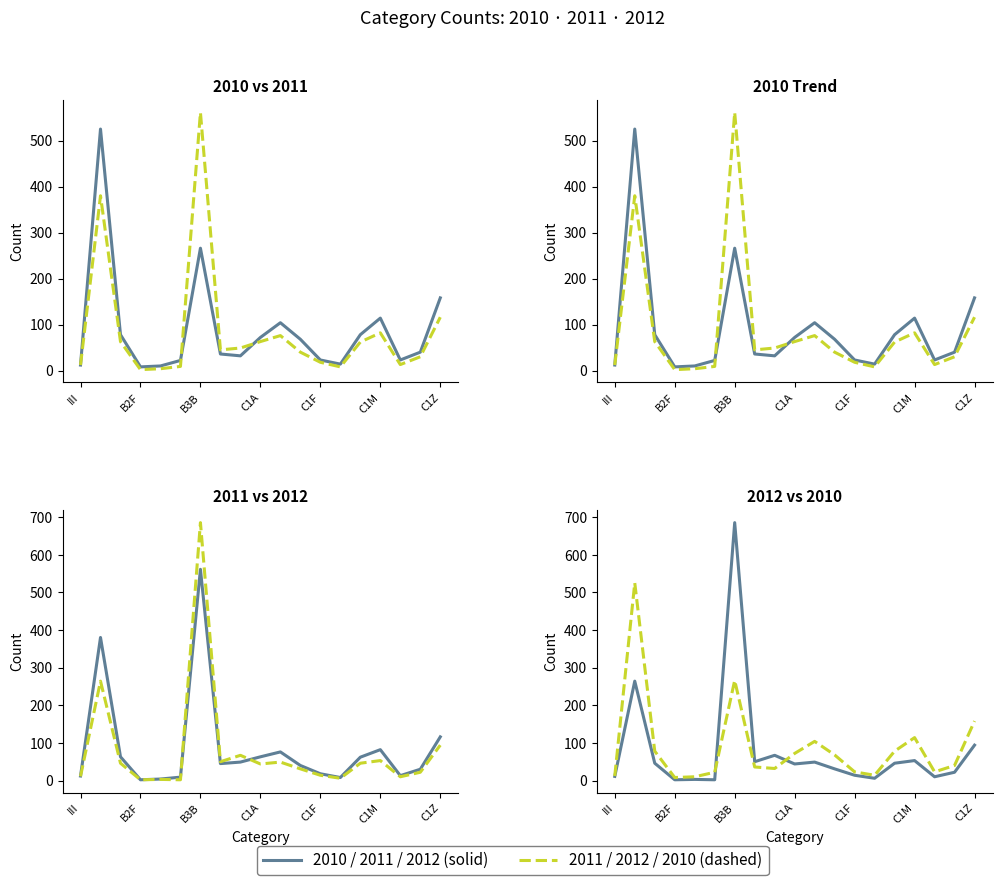

Which series has the widest spread of values?

2012